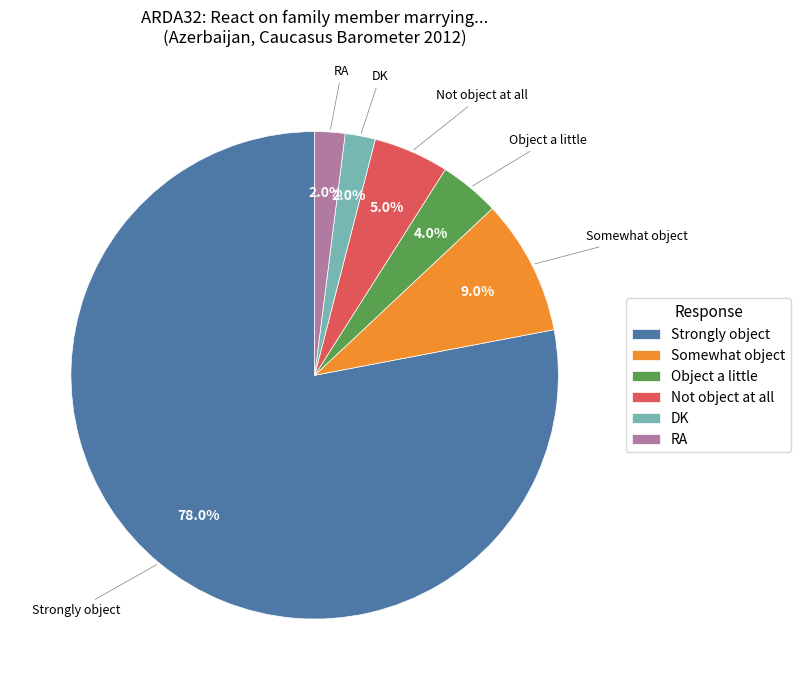

What is the largest slice in the pie chart?

Strongly object